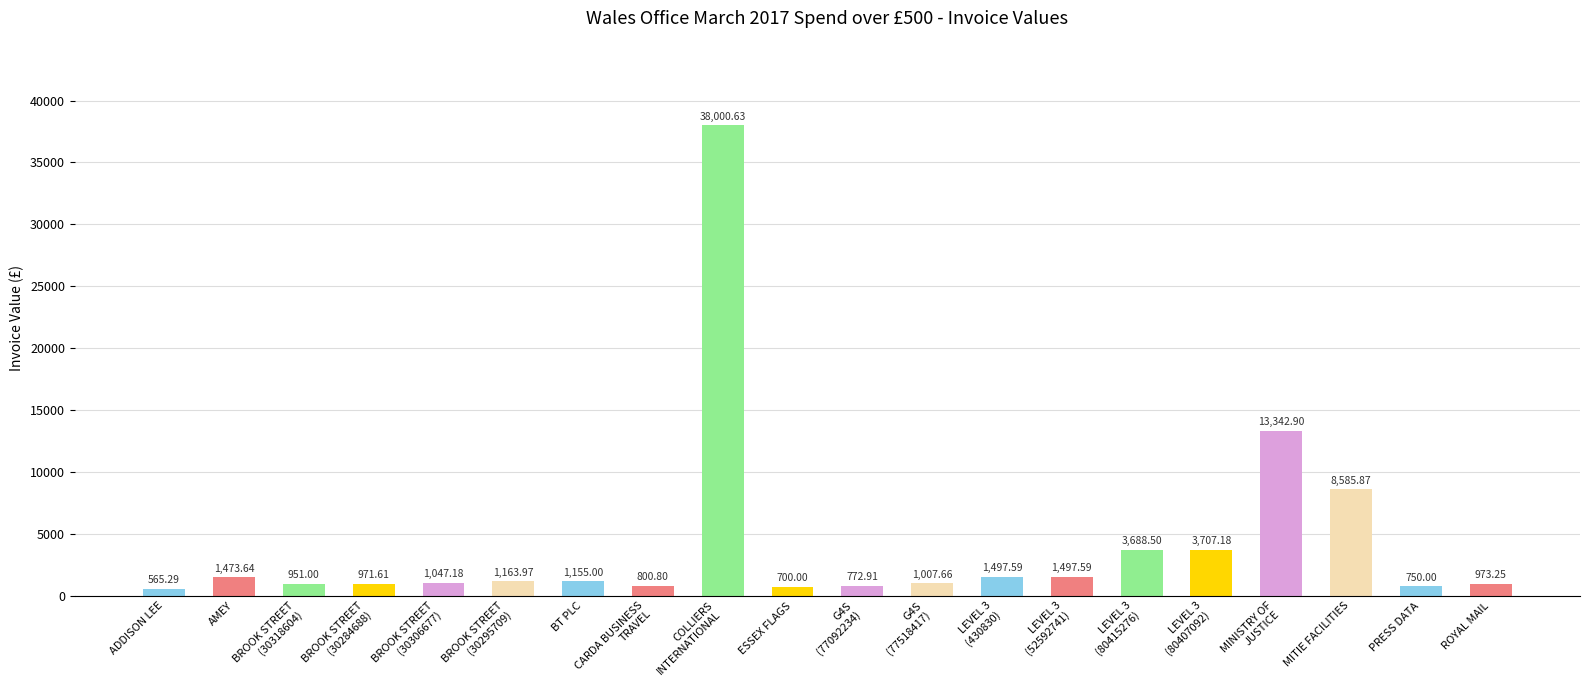

What is the average value?

4132.6